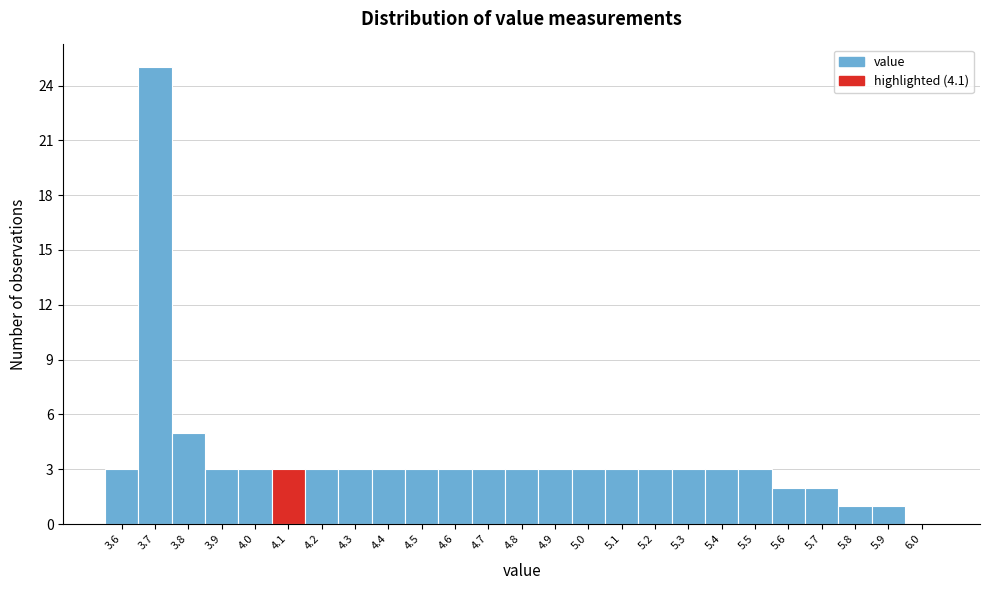

Reading left to right, list every bar in this chart as the range it spans on the x-axis followed by its height. The values are not printed on the chart, so give them approximately, as read against the axis.

3.55 to 3.65: 3
3.65 to 3.75: 25
3.75 to 3.85: 5
3.85 to 3.95: 3
3.95 to 4.05: 3
4.05 to 4.15: 3
4.15 to 4.25: 3
4.25 to 4.35: 3
4.35 to 4.45: 3
4.45 to 4.55: 3
4.55 to 4.65: 3
4.65 to 4.75: 3
4.75 to 4.85: 3
4.85 to 4.95: 3
4.95 to 5.05: 3
5.05 to 5.15: 3
5.15 to 5.25: 3
5.25 to 5.35: 3
5.35 to 5.45: 3
5.45 to 5.55: 3
5.55 to 5.65: 2
5.65 to 5.75: 2
5.75 to 5.85: 1
5.85 to 5.95: 1
5.95 to 6.05: 0